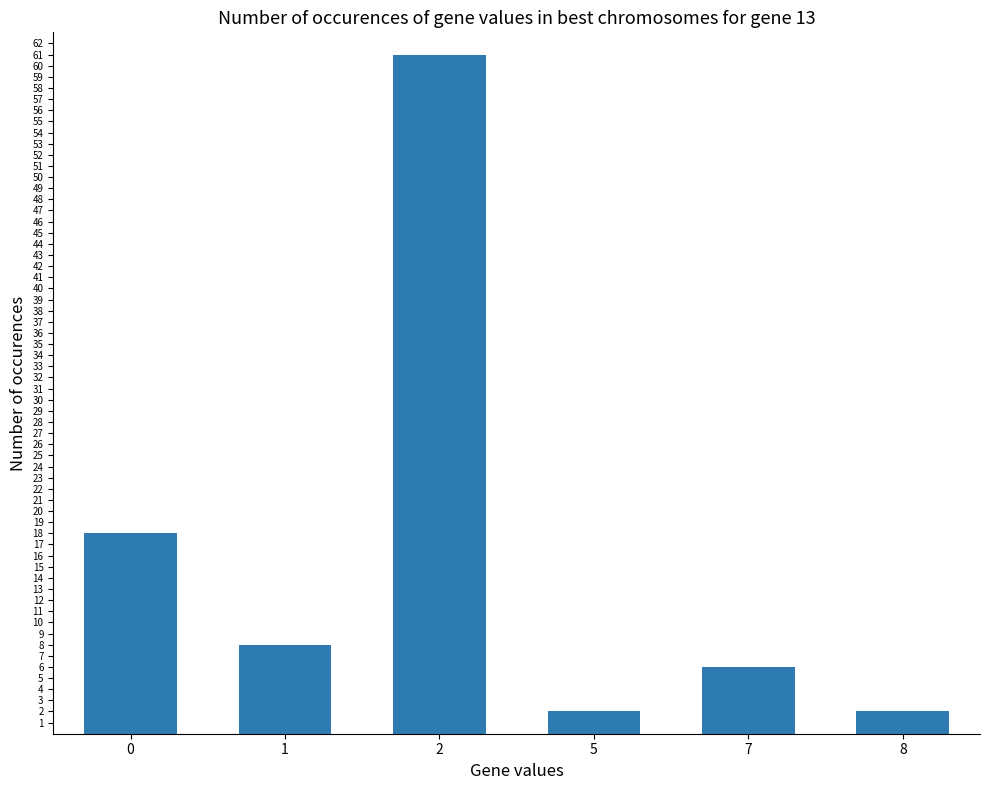

How many data points does each series have?

6